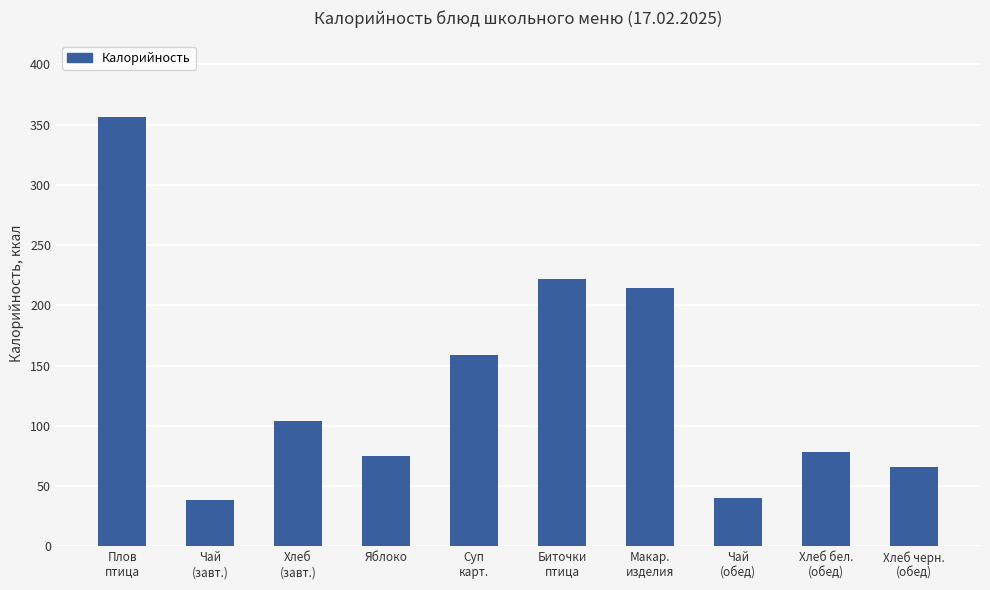

What is the approximate value at Чай
(завт.)?

38.5